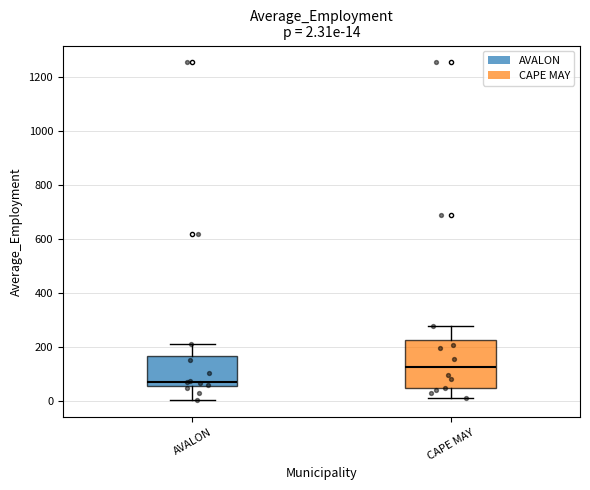

Which box has the lowest median line?

AVALON